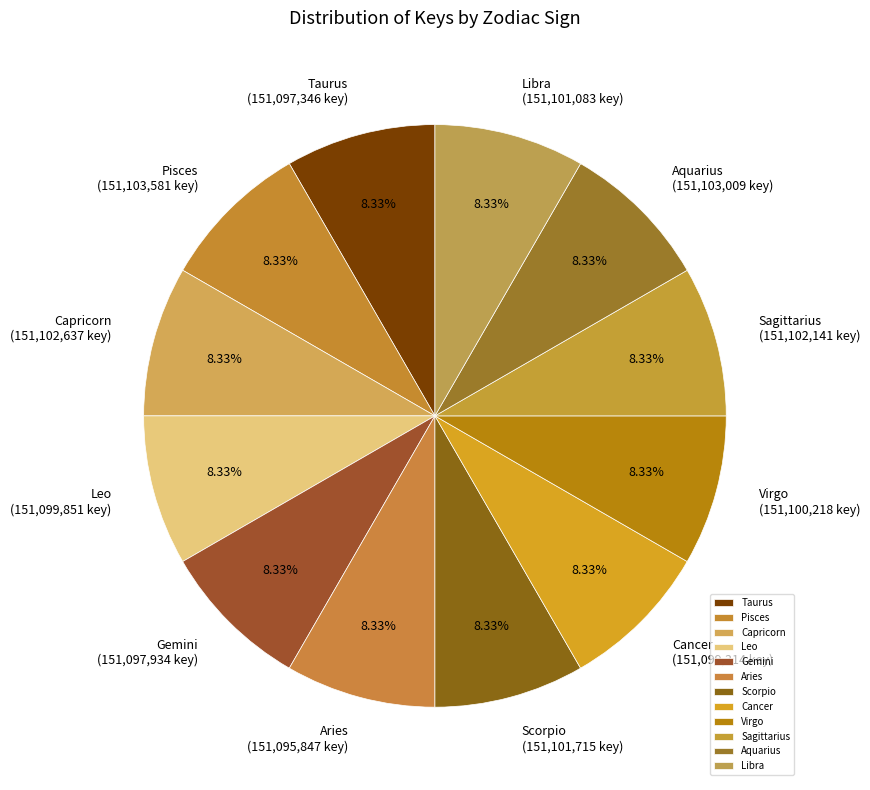

Combined, do Capricorn and Scorpio account for over 50%?

No